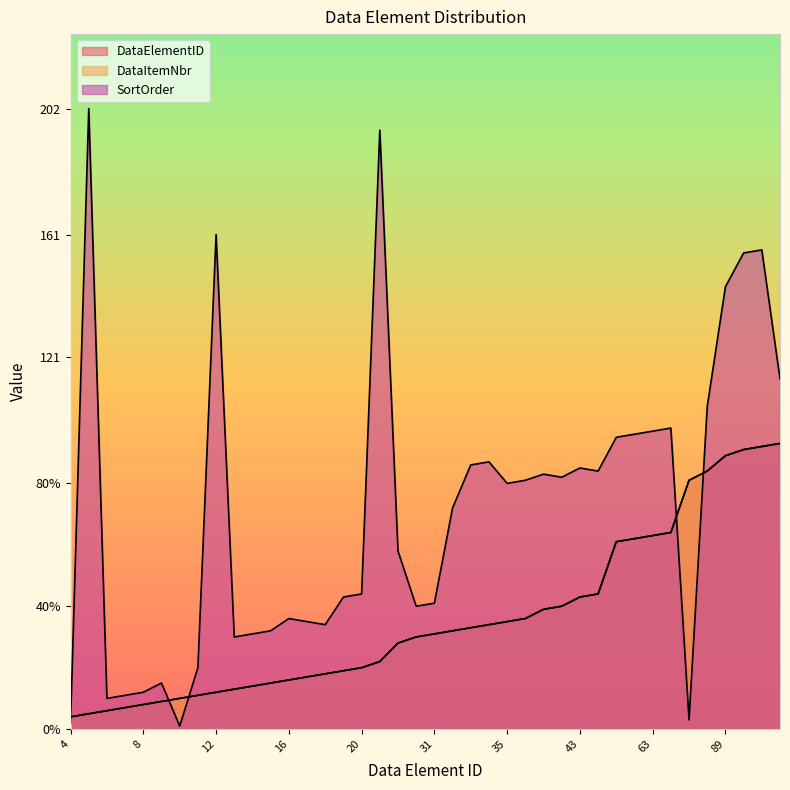

True or false: DataElementID and DataItemNbr cross at least once.

False